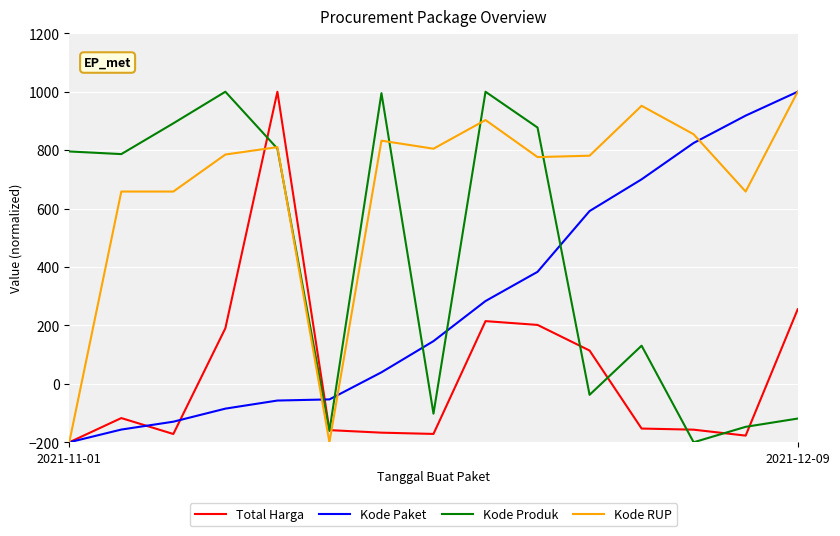

Count the number of data series in this chart.

4